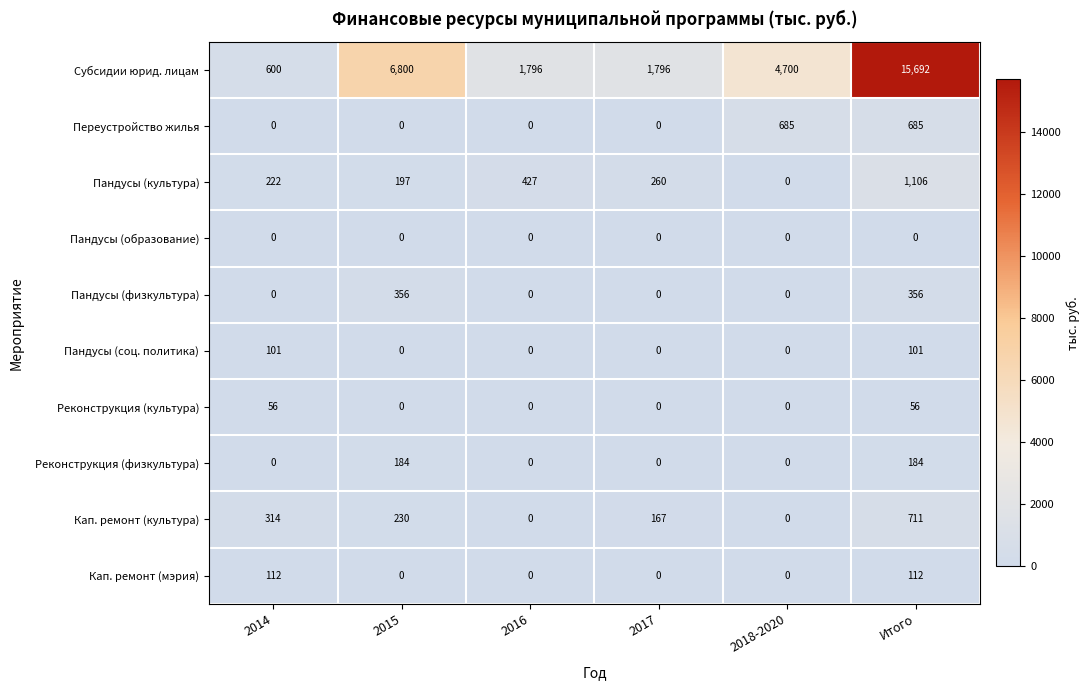

How many distinct data groups are displayed?

10